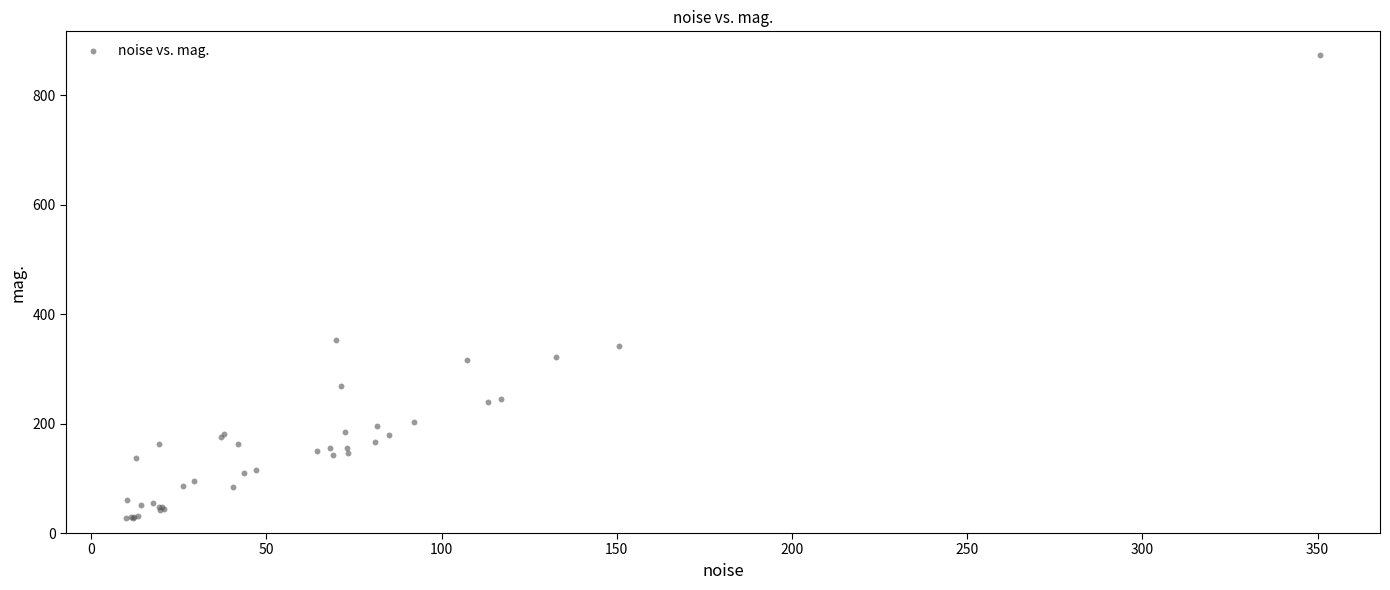

What Y value in the scatter plot is closest to 450?

352.8